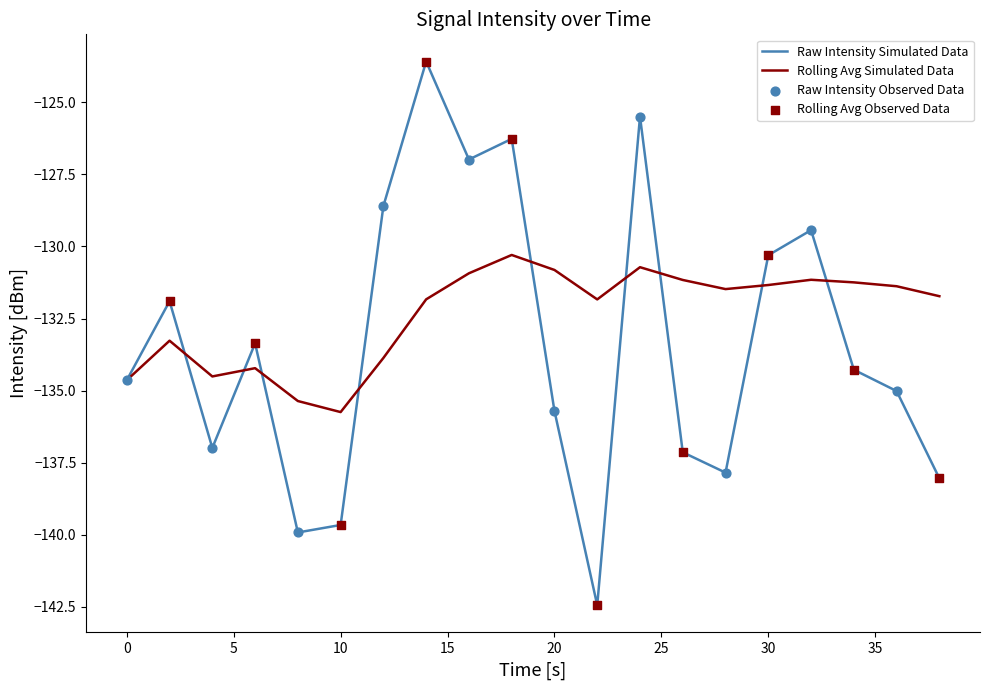

Which series has the largest range (max minus min)?

Raw Intensity Simulated Data